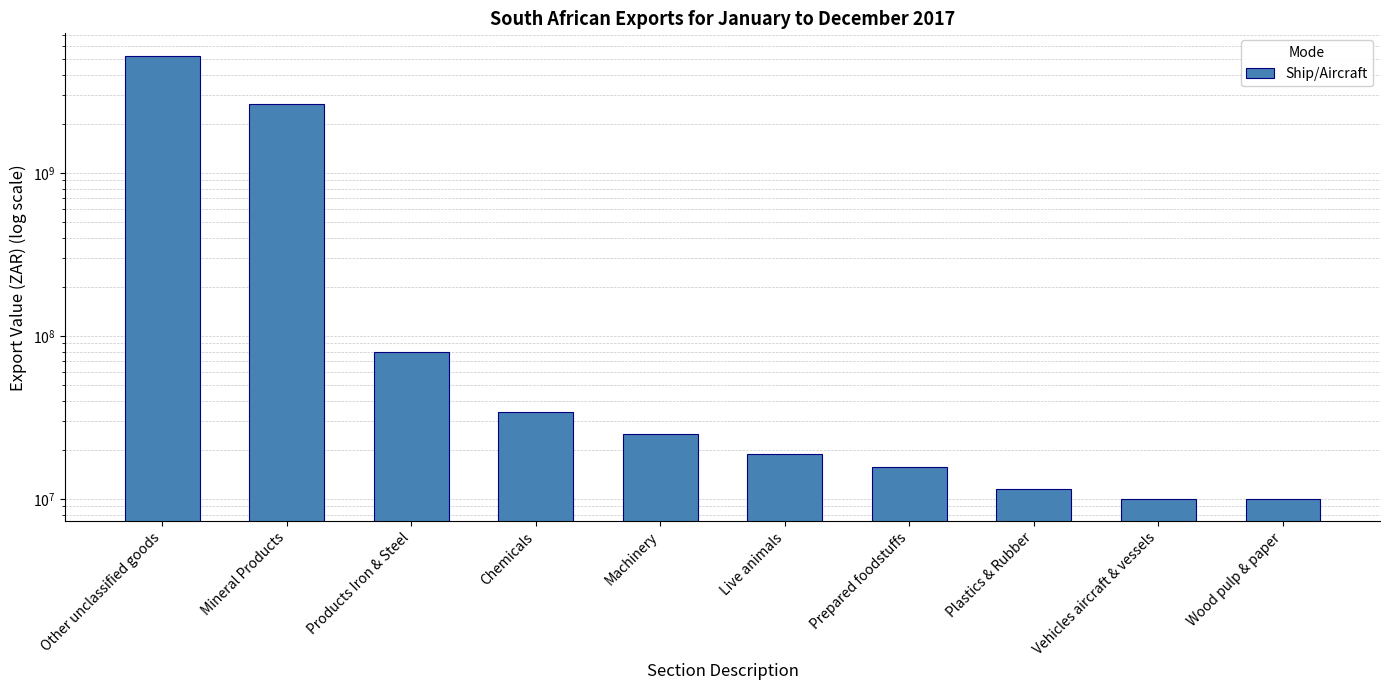

Which has a higher value, Live animals or Vehicles aircraft & vessels?

Live animals